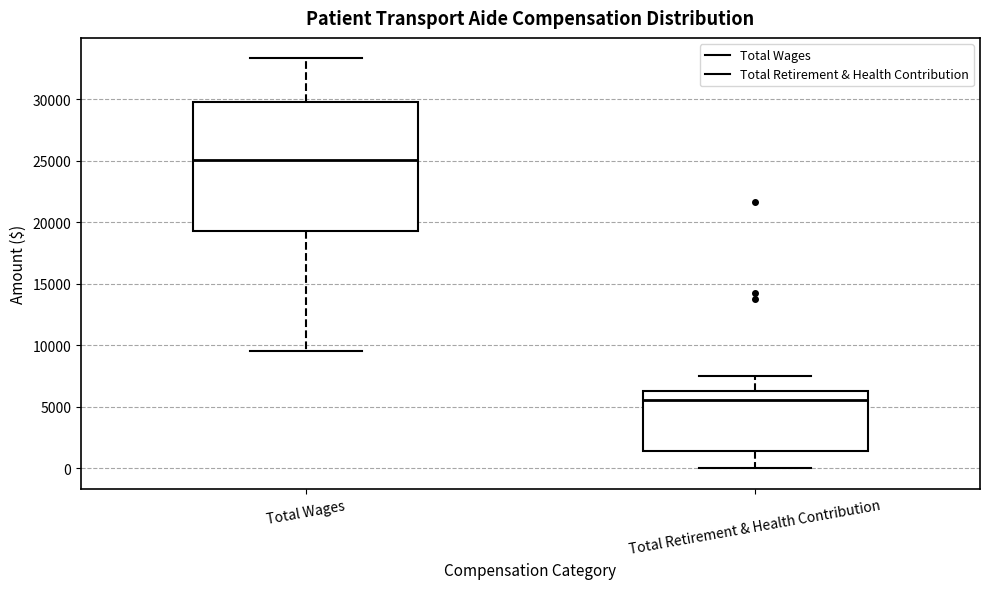

Which box's median line is the highest?

Total Wages